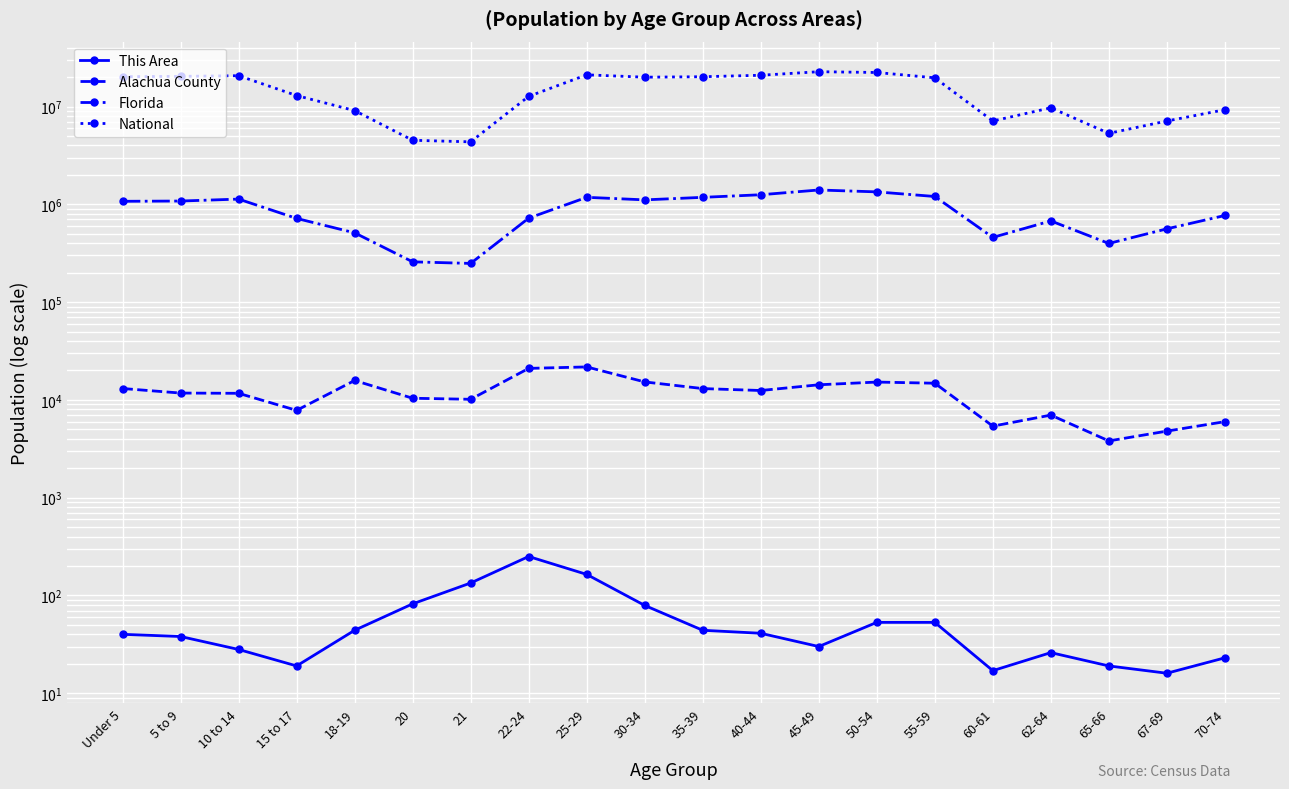

The value of Florida at 70-74 is 768707. True or false?

True